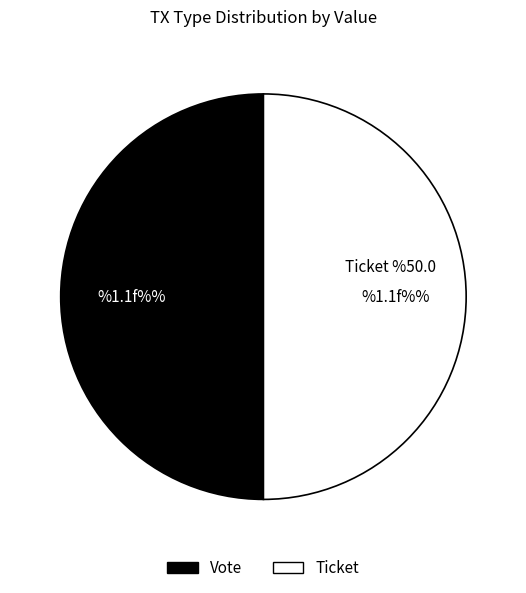

What is the ratio of the value at Vote to the value at Ticket?

1.0